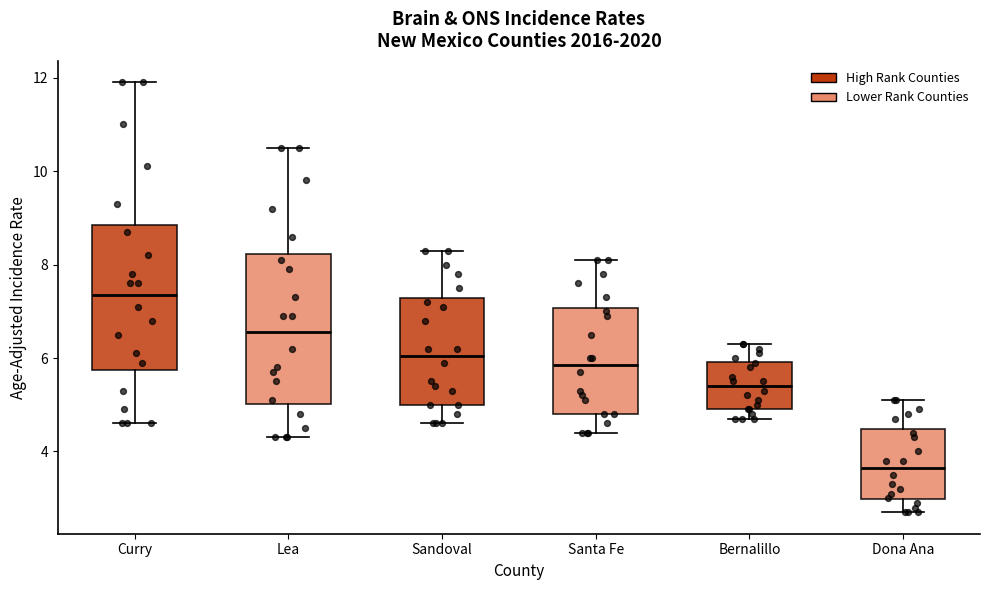

Reading left to right, transcribe this box plot: for each box, give where its median line is, the range the box spans, and where its two whiskers end, as read against the y-axis. The values are not printed on the chart, so give them approximately, as read against the axis.

Curry: median 7.4, box 5.8 to 8.8, whiskers 4.6 to 12.0
Lea: median 6.6, box 5.0 to 8.2, whiskers 4.4 to 10.6
Sandoval: median 6.0, box 5.0 to 7.2, whiskers 4.6 to 8.4
Santa Fe: median 5.8, box 4.8 to 7.0, whiskers 4.4 to 8.2
Bernalillo: median 5.4, box 5.0 to 6.0, whiskers 4.8 to 6.4
Dona Ana: median 3.6, box 3.0 to 4.4, whiskers 2.8 to 5.2